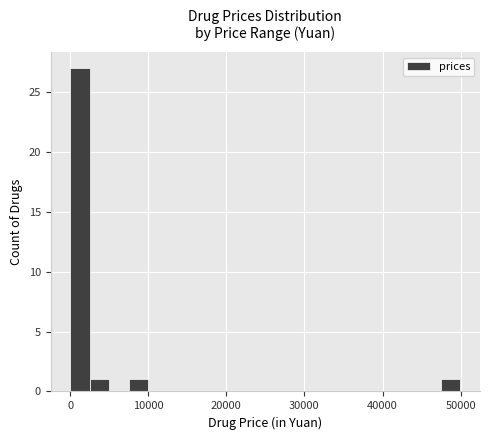

Read against the x-axis, roughly where is the centre of the tallest bar?

1000